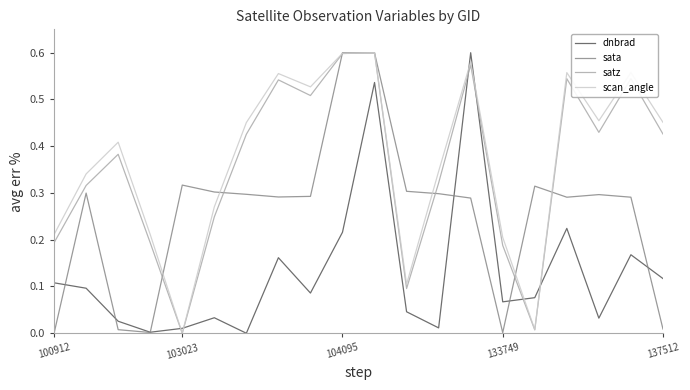

Reading left to right, what are all the values shown in this chart?

dnbrad: 0.1	0.1	0.0	0.0	0.0	0.0	0.0	0.2	0.1	0.2	0.5	0.0	0.0	0.6	0.1	0.1	0.2	0.0	0.2	0.1
sata: 0.0	0.3	0.0	0.0	0.3	0.3	0.3	0.3	0.3	0.6	0.6	0.3	0.3	0.3	0.0	0.3	0.3	0.3	0.3	0.0
satz: 0.2	0.3	0.4	0.2	0.0	0.2	0.4	0.5	0.5	0.6	0.6	0.1	0.3	0.6	0.2	0.0	0.5	0.4	0.5	0.4
scan_angle: 0.2	0.3	0.4	0.2	0.0	0.3	0.5	0.6	0.5	0.6	0.6	0.1	0.3	0.6	0.2	0.0	0.6	0.5	0.6	0.5